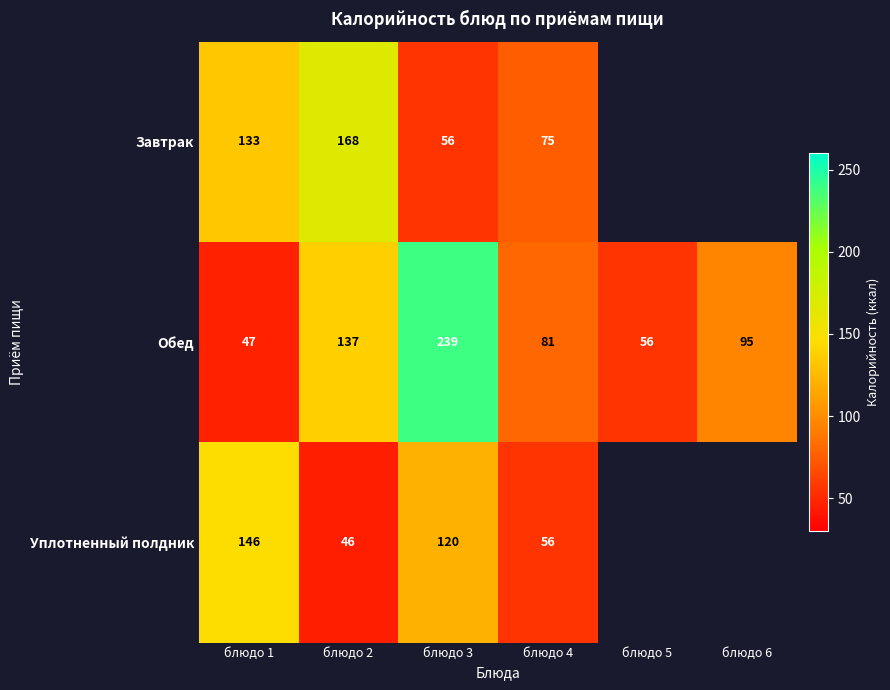

What is the spread (max minus min) of values at блюдо 4?

25.0